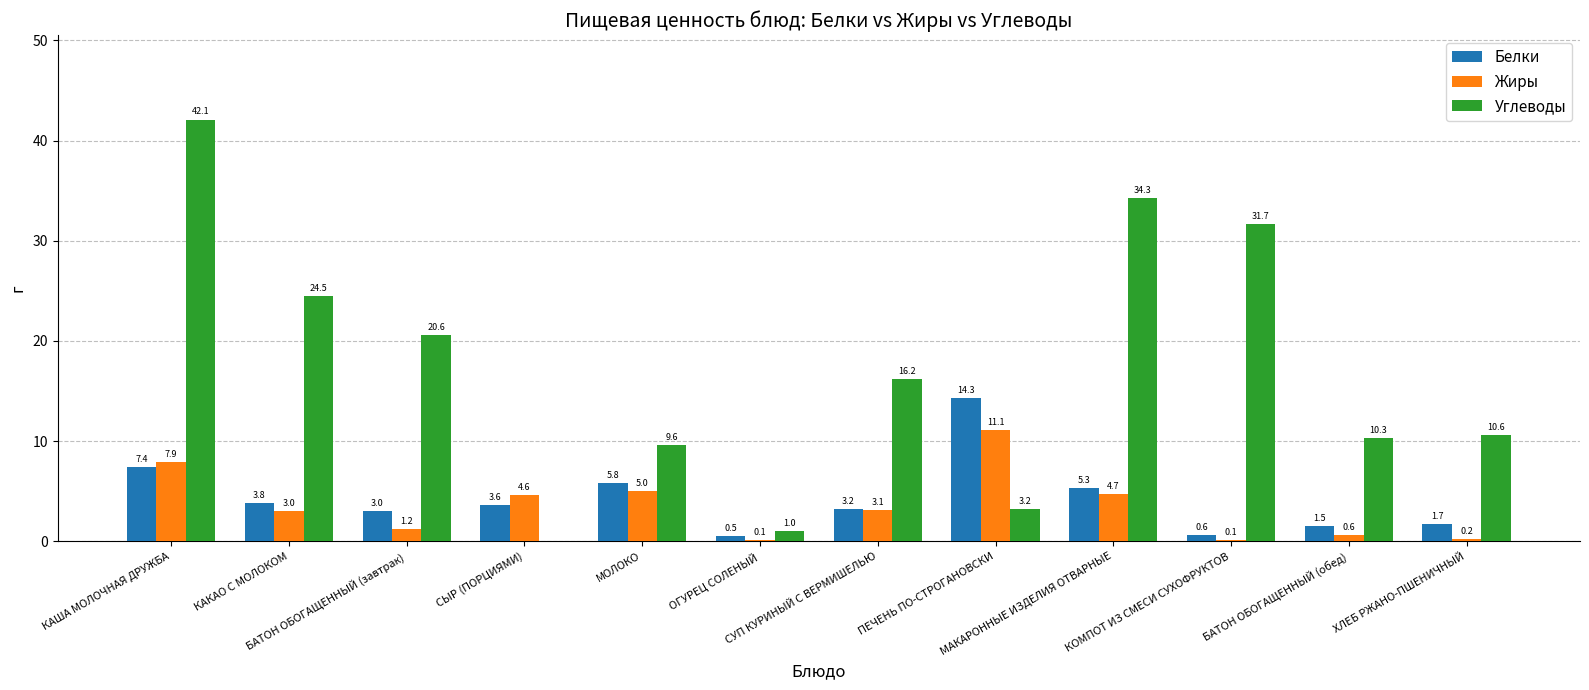

Is it true that Жиры equals 1.2 at МАКАРОННЫЕ ИЗДЕЛИЯ ОТВАРНЫЕ?

False